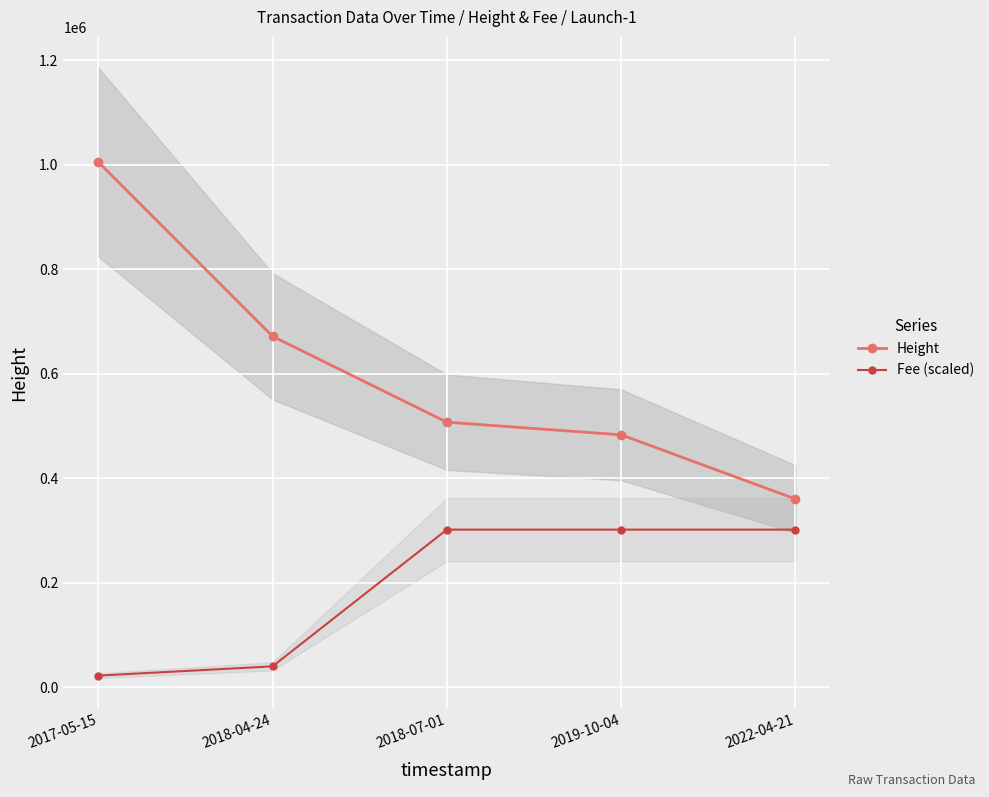

What value does the Fee (scaled) series have at 2018-07-01?

301668.0